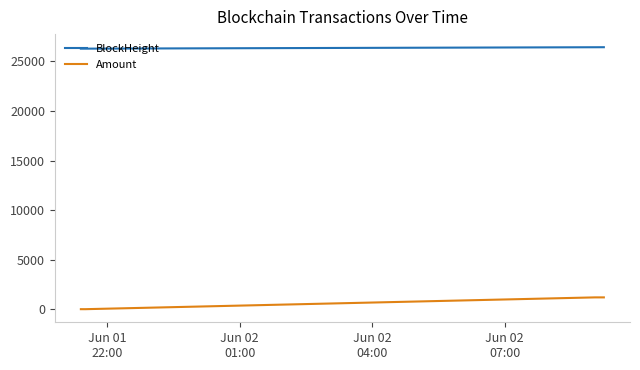

What is the average value of the BlockHeight series?

26366.5